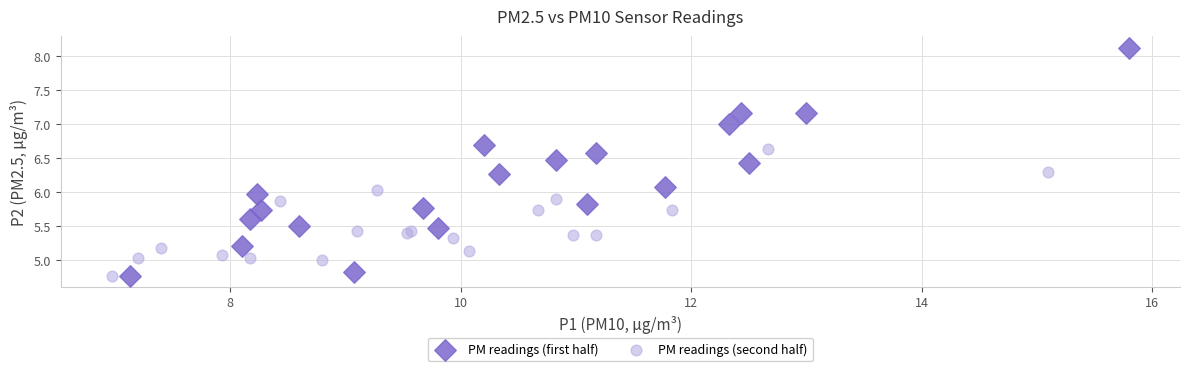

Which series reaches the maximum Y coordinate?

PM readings (first half)